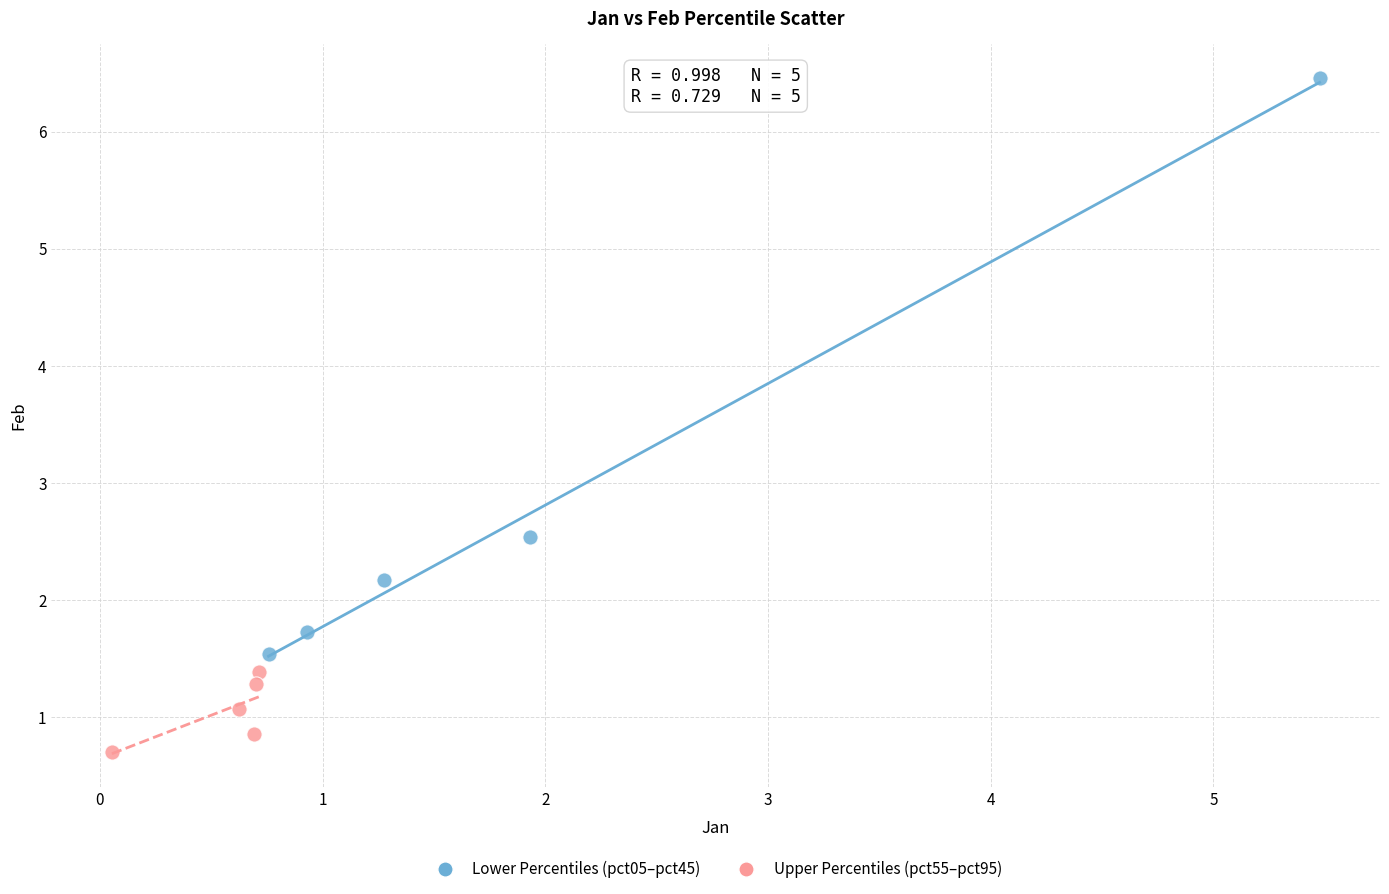

What are all the series names shown in the legend?

Lower Percentiles (pct05–pct45), Upper Percentiles (pct55–pct95)